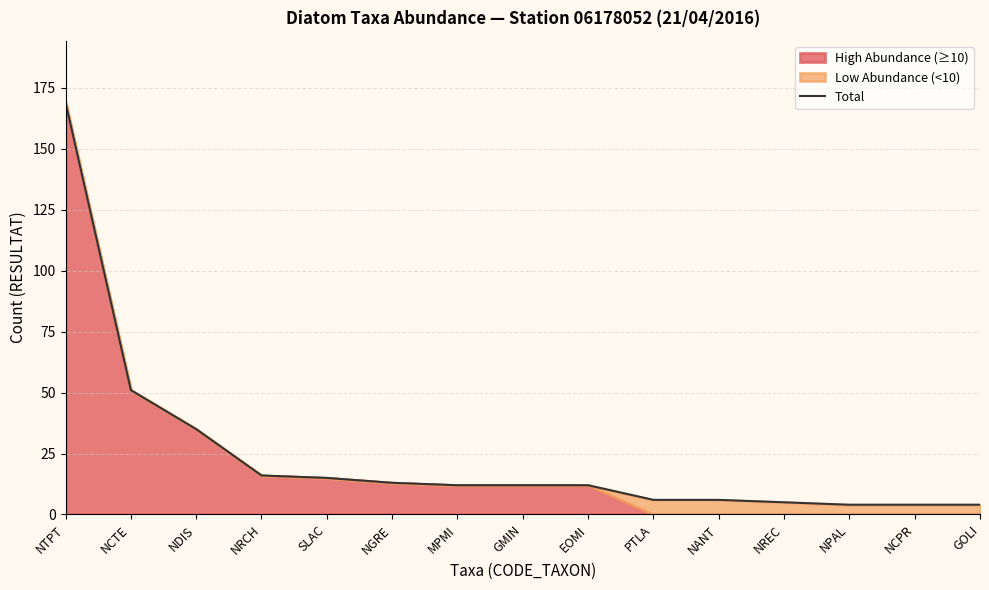

How many data points does each series have?

15